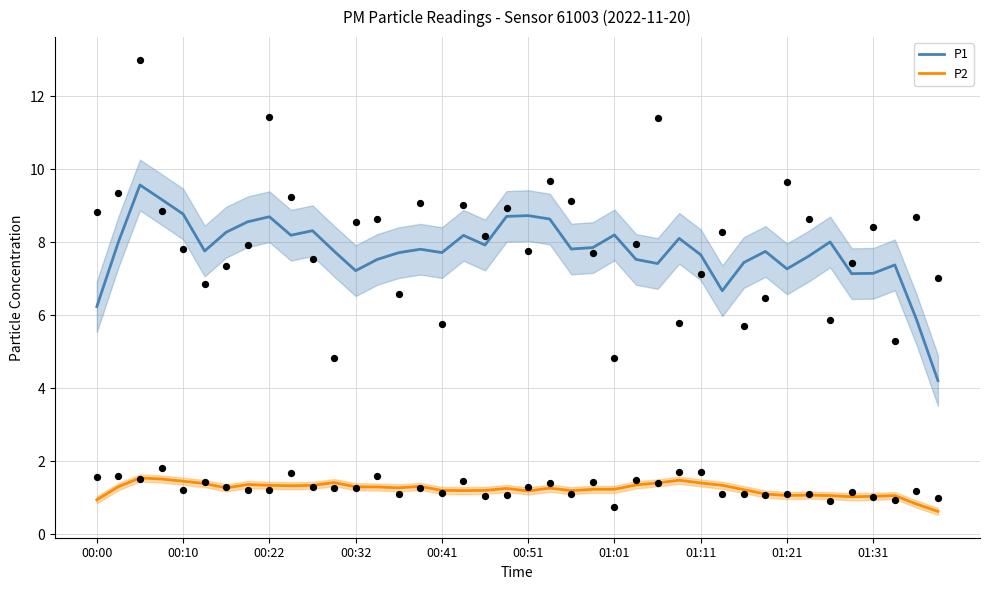

What is the maximum value for P1?

9.6